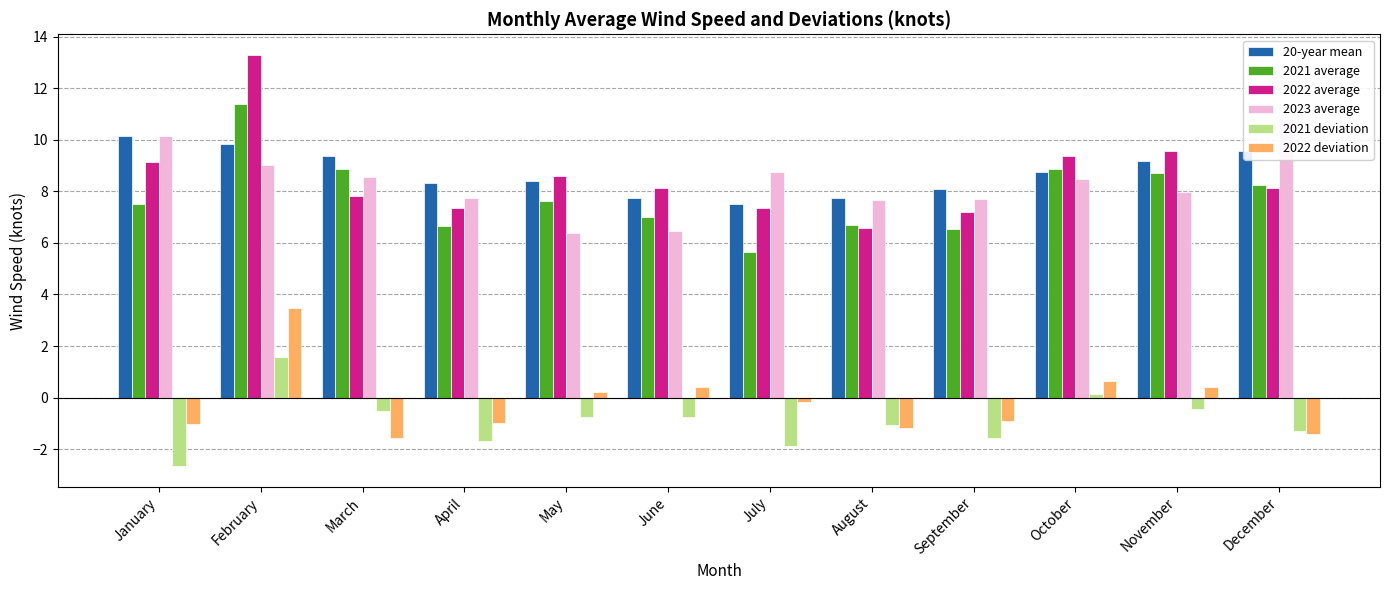

Count the number of categories in the chart.

12